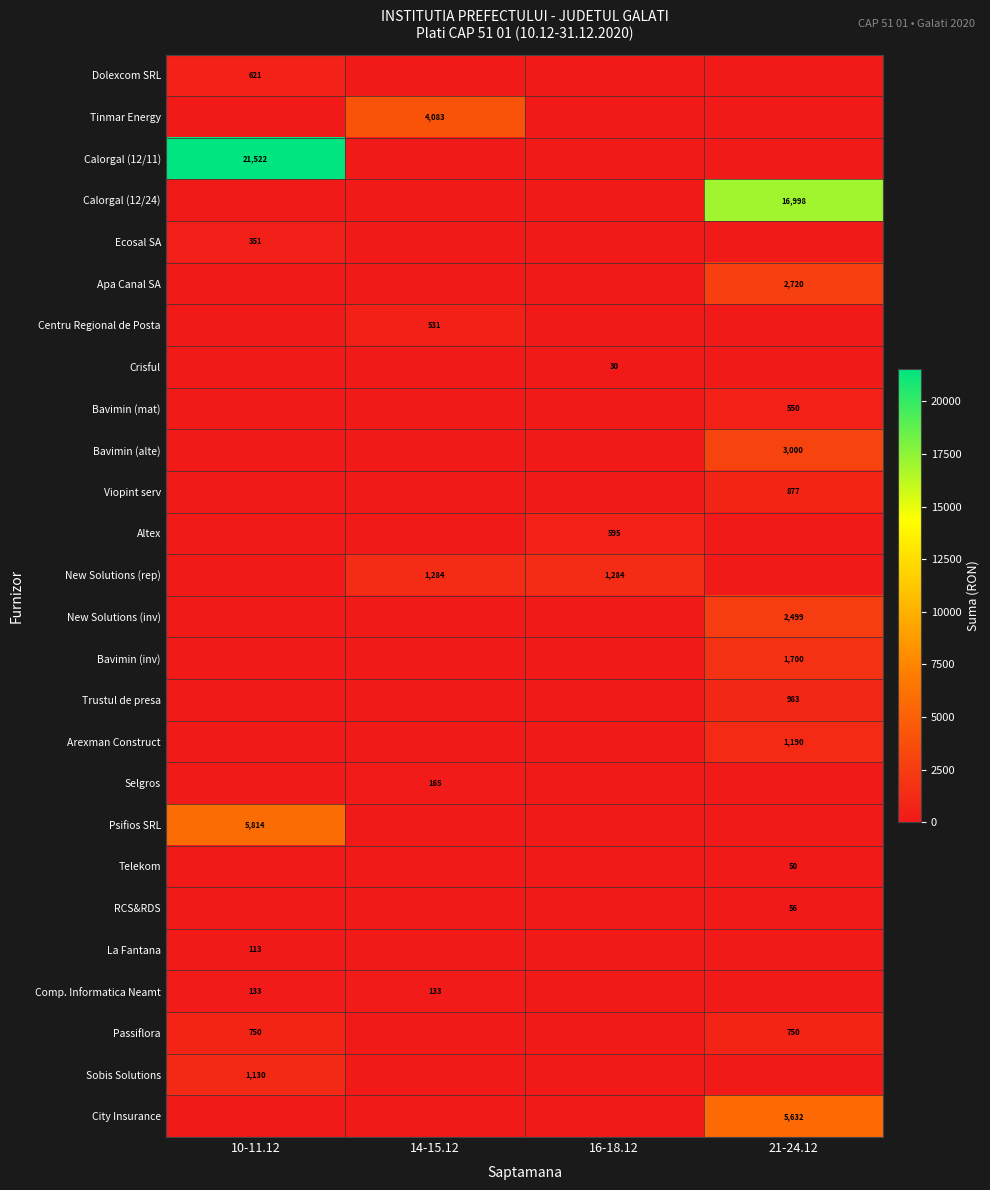

Is the value of Calorgal (12/11) at 10-11.12 greater than the value of Telekom at 21-24.12?

Yes